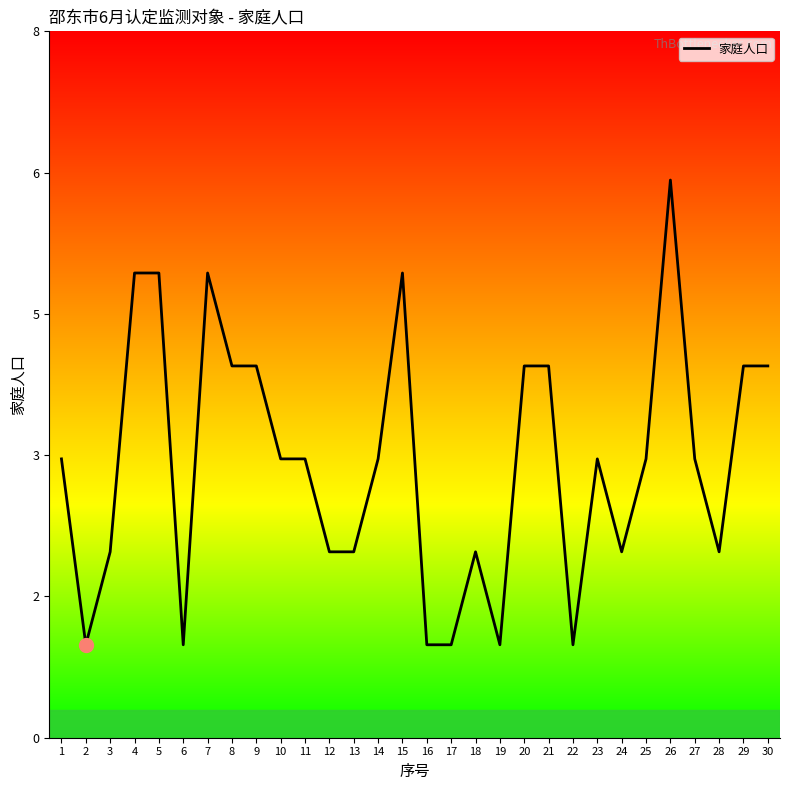

What is the difference between the maximum and second lowest values?

5